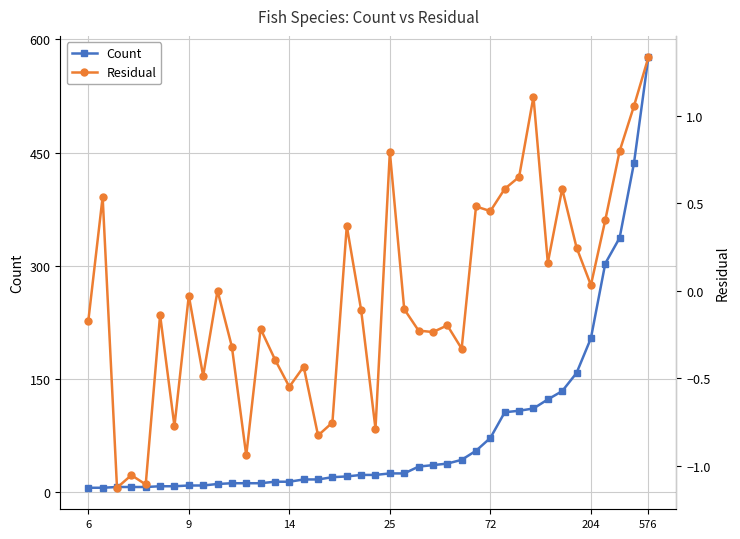

Between 8 and 14, which is larger?

14